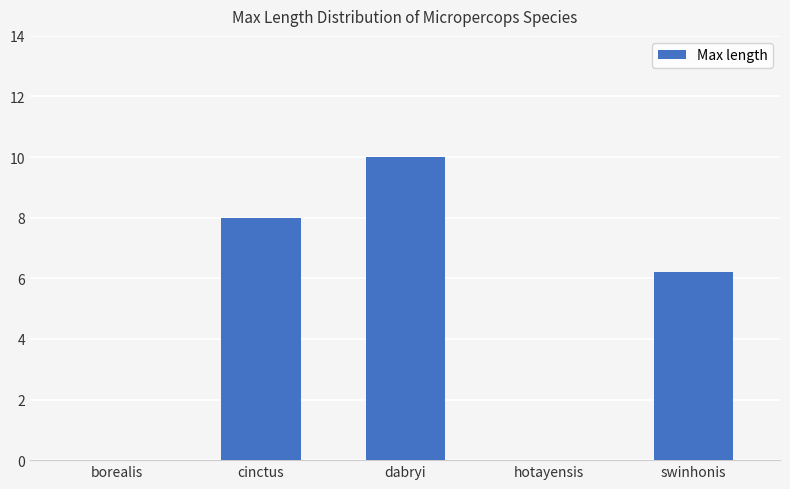

What is the average value?

4.8